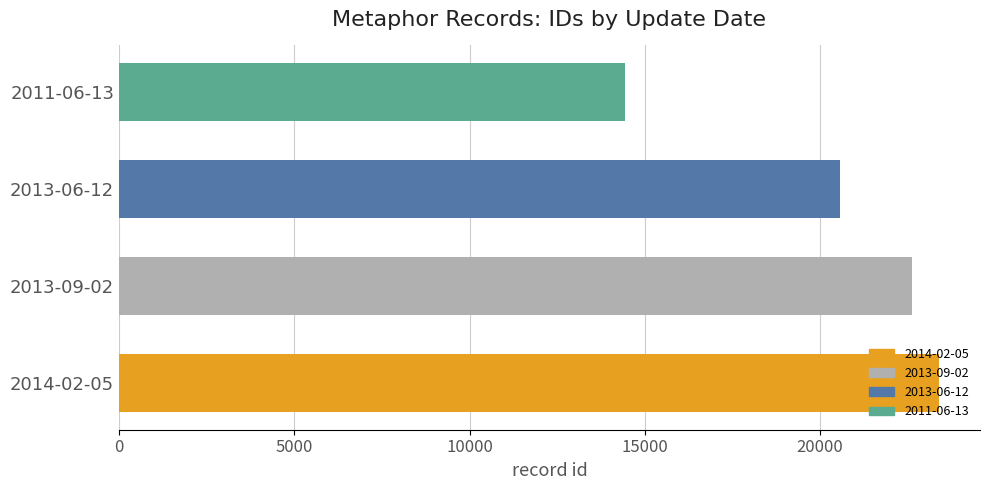

What is the ratio of the value at 2013-06-12 to the value at 2014-02-05?

0.9